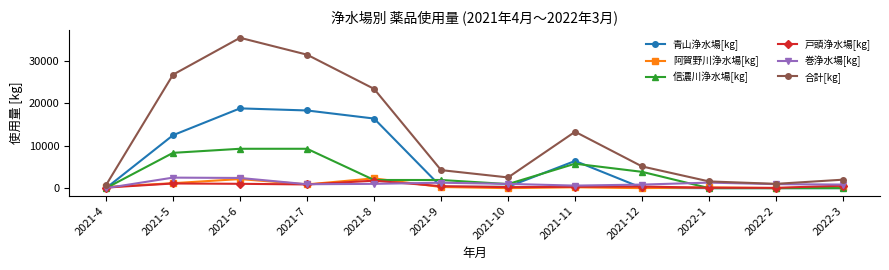

How many lines are shown in the chart?

6